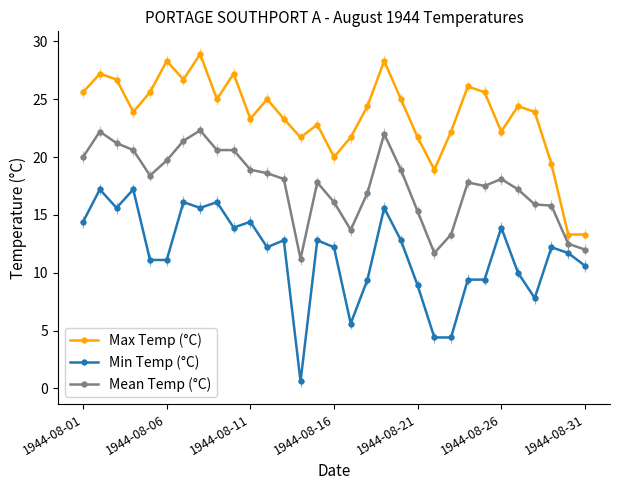

Count the number of categories in the chart.

31